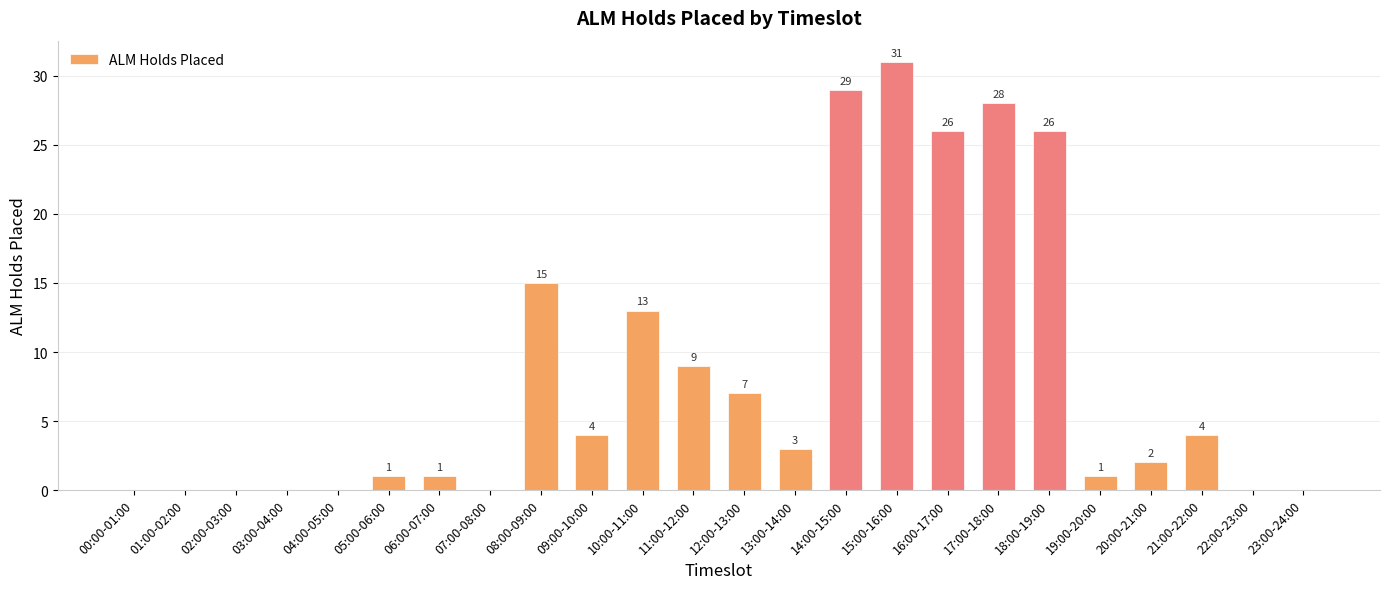

What is the ratio of the value at 16:00-17:00 to the value at 08:00-09:00?

1.7